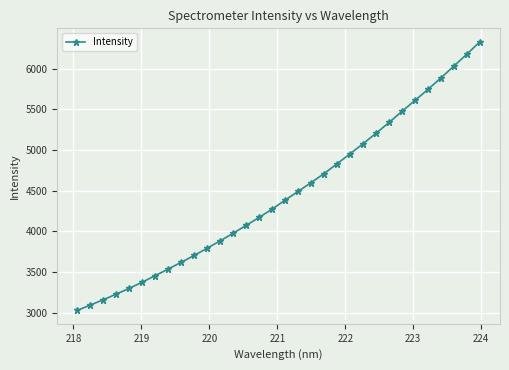

What is the difference between the maximum and minimum values?

3304.2